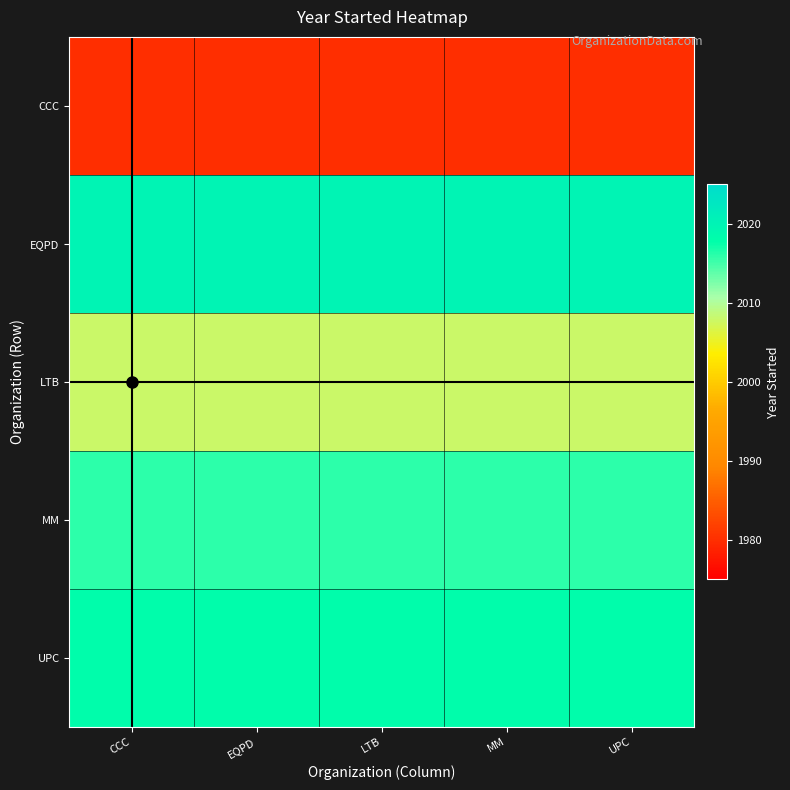

Reading left to right, what are all the values shown in this chart?

CCC: CCC=1980	EQPD=1980	LTB=1980	MM=1980	UPC=1980
EQPD: CCC=2020	EQPD=2020	LTB=2020	MM=2020	UPC=2020
LTB: CCC=2008	EQPD=2008	LTB=2008	MM=2008	UPC=2008
MM: CCC=2016	EQPD=2016	LTB=2016	MM=2016	UPC=2016
UPC: CCC=2018	EQPD=2018	LTB=2018	MM=2018	UPC=2018